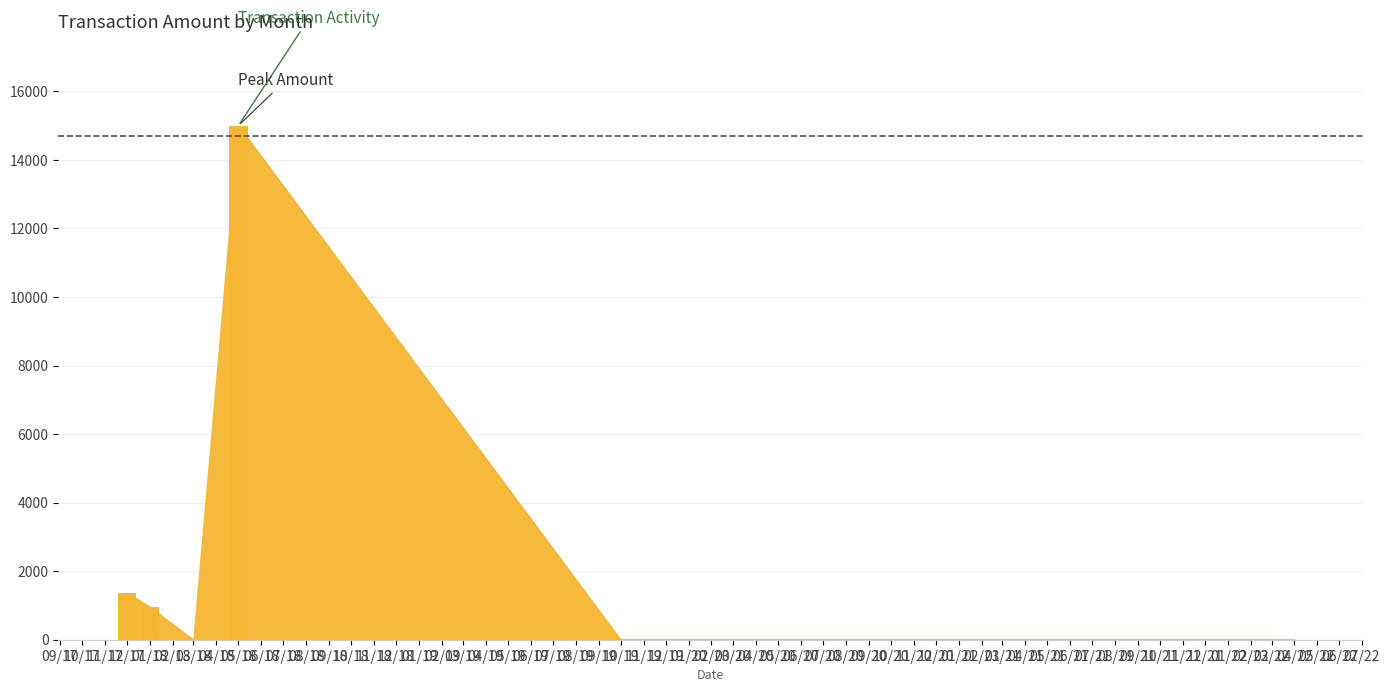

What is the sum of all values?

17332.1